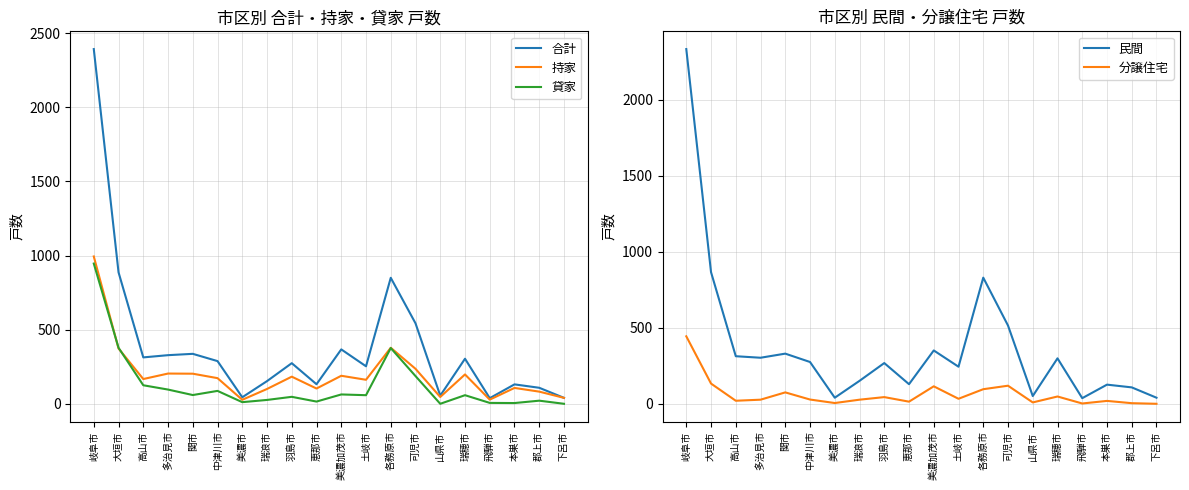

The 民間 series shows 257 at 瑞浪市. True or false?

False